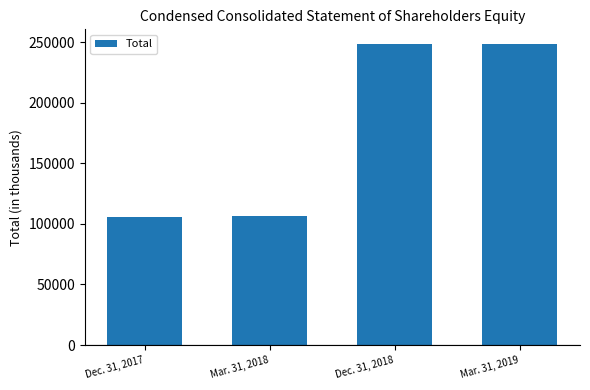

What is the minimum value shown in the chart?

105694